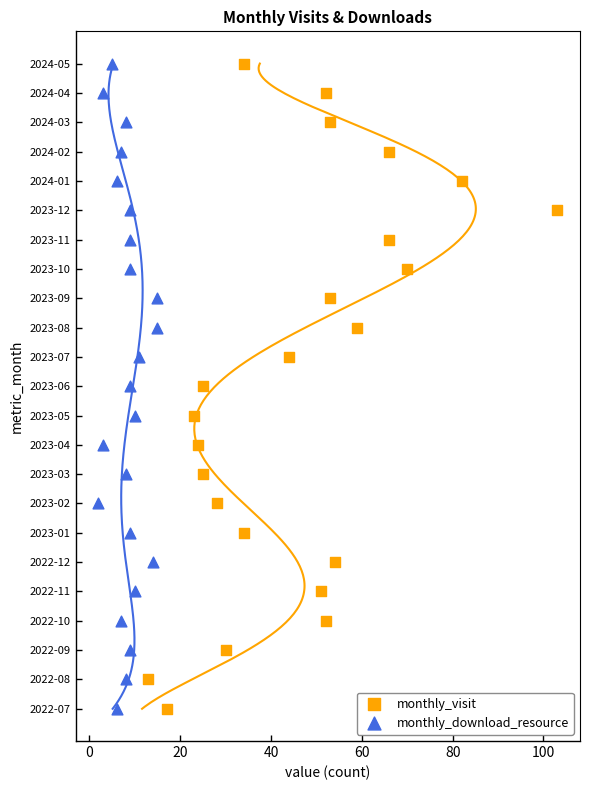

What are all the series names shown in the legend?

monthly_visit, monthly_download_resource